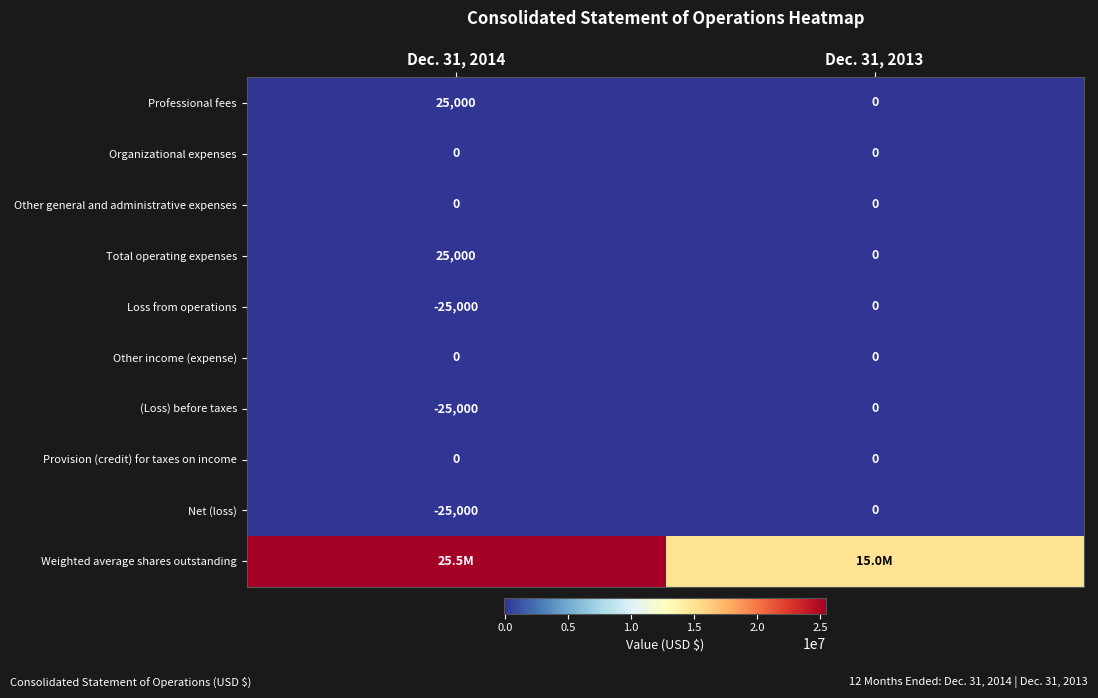

Is it true that Professional fees equals 0 at Dec. 31, 2013?

True